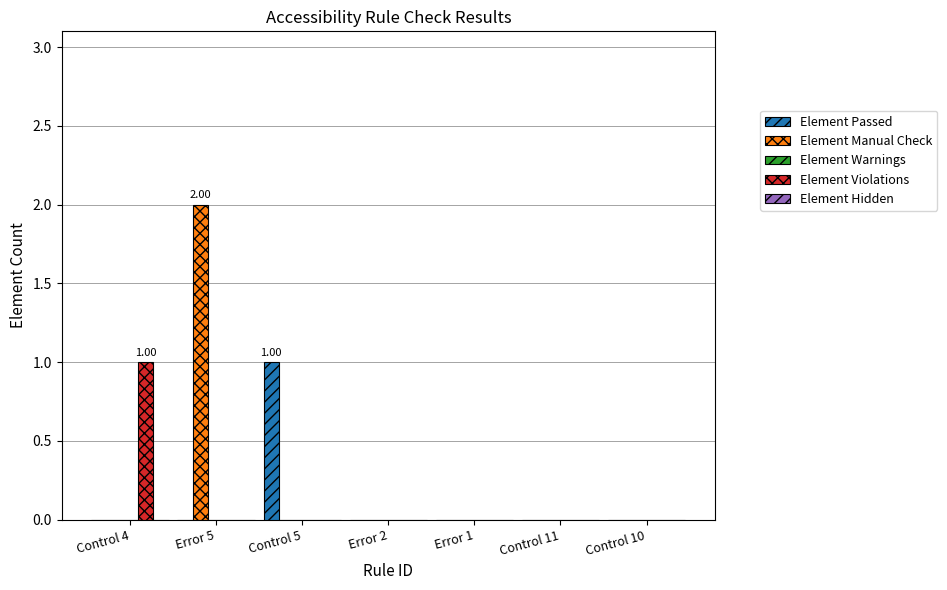

Which series changed the most between Control 4 and Error 1?

Element Violations